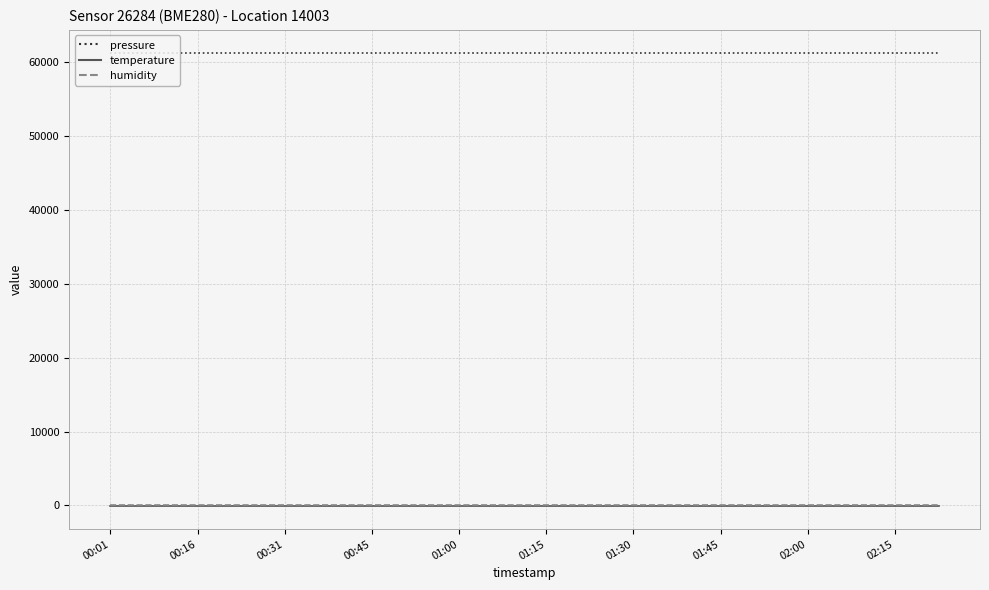

True or false: pressure and humidity cross at least once.

False